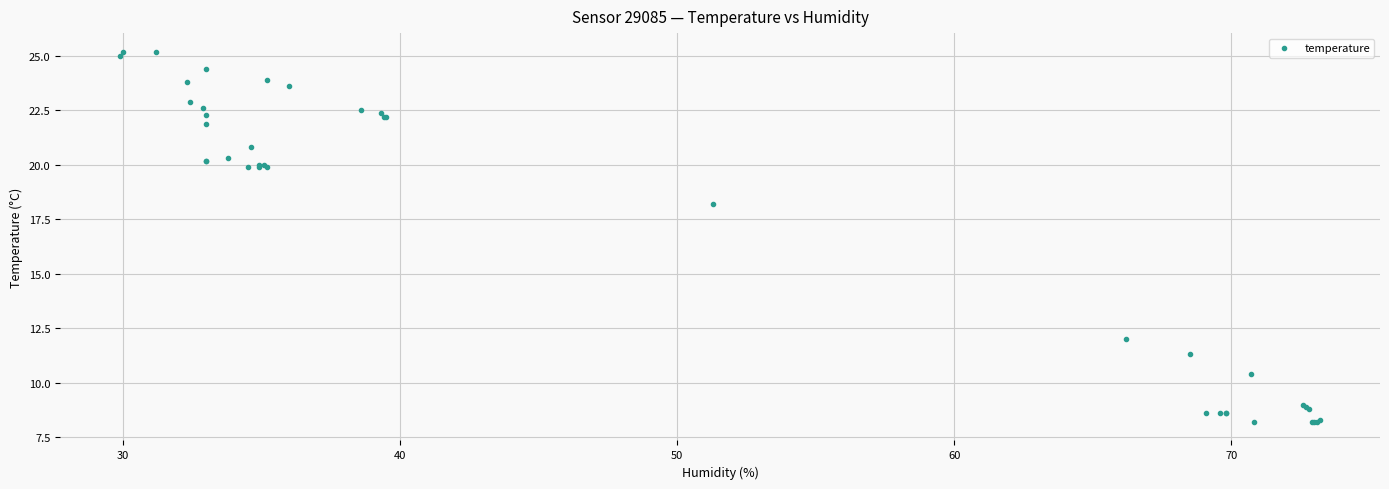

What Y value in the scatter plot is closest to 16?

18.2